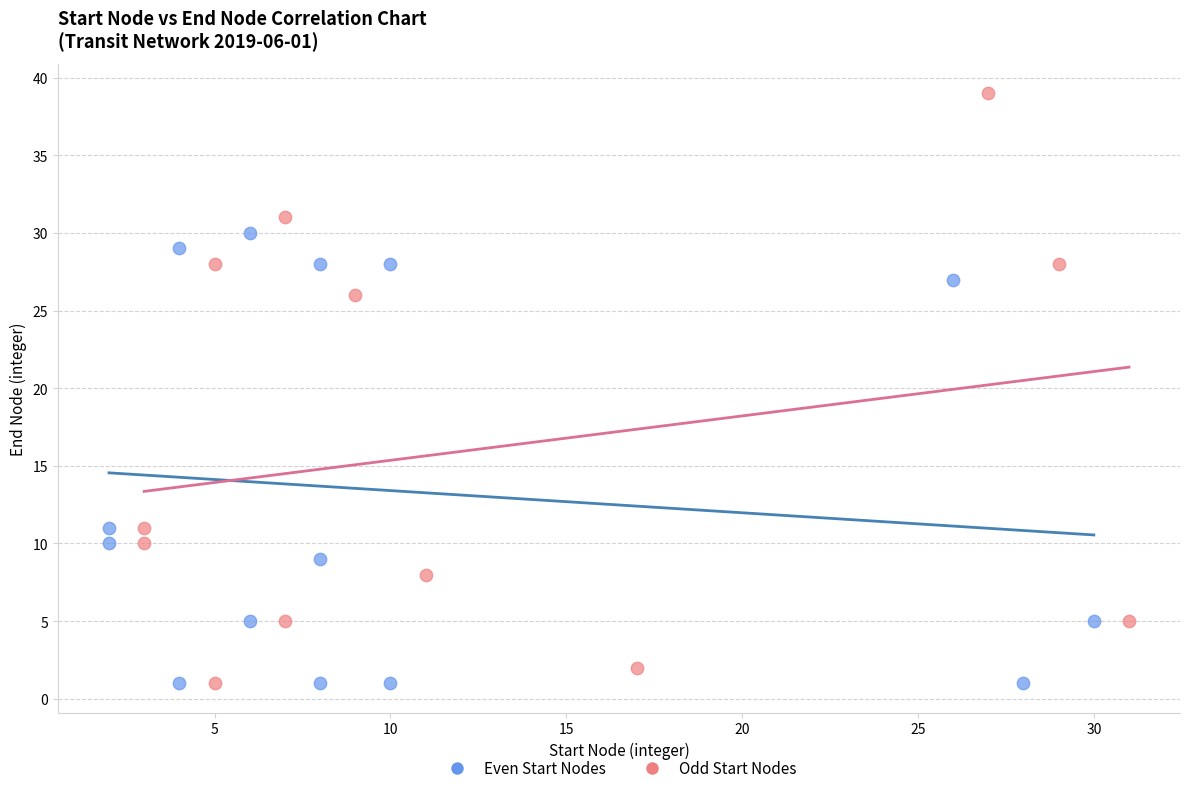

Which series has the widest spread of Y values?

Odd Start Nodes